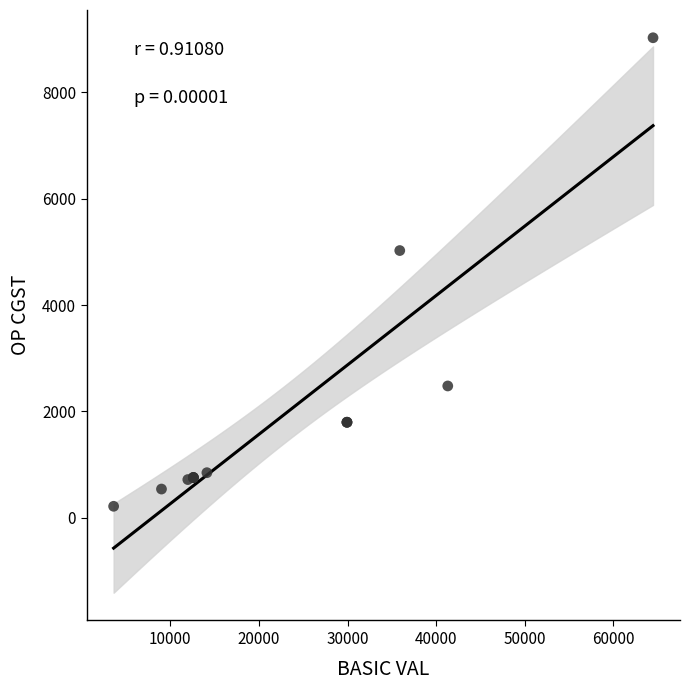

What Y value in the scatter plot is closest to 4620?

5024.2